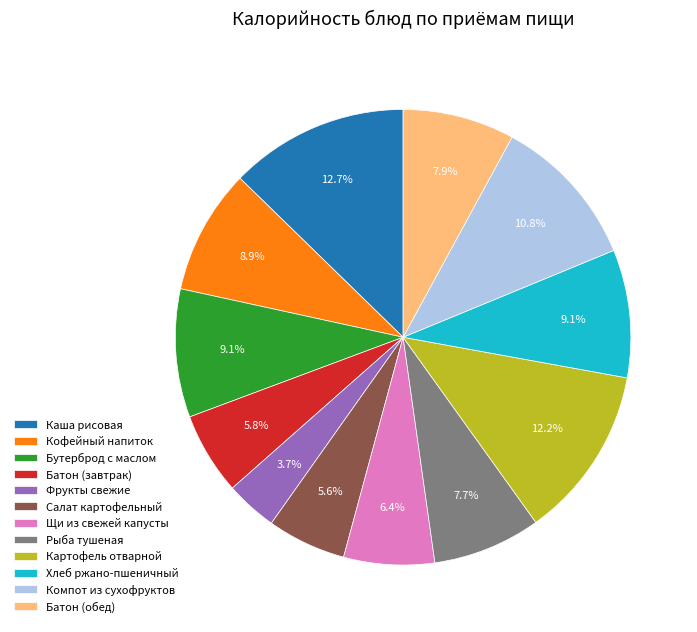

Which slice is the smallest?

Фрукты свежие